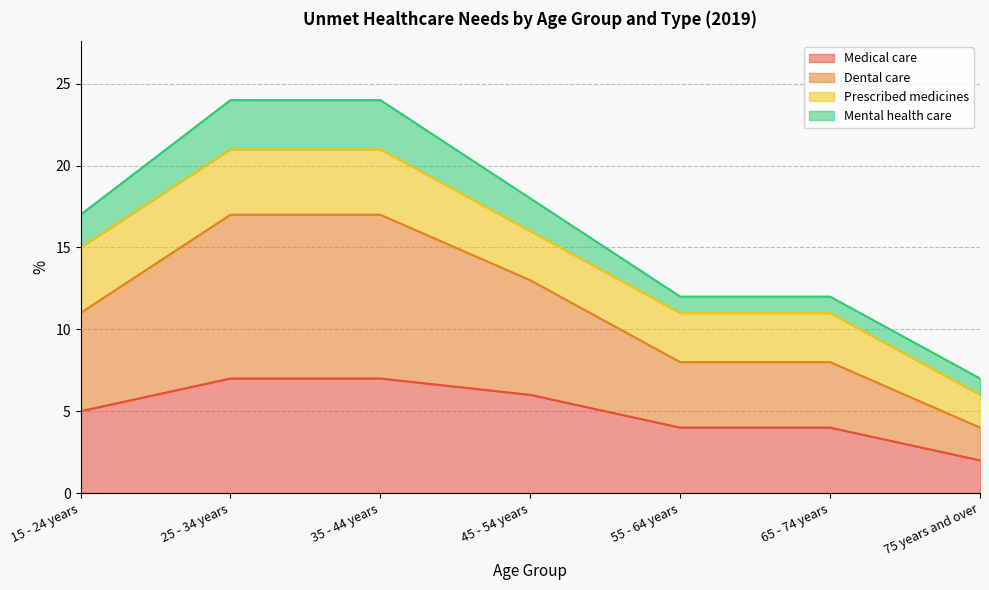

What is the total value across all series at 15 - 24 years?

17